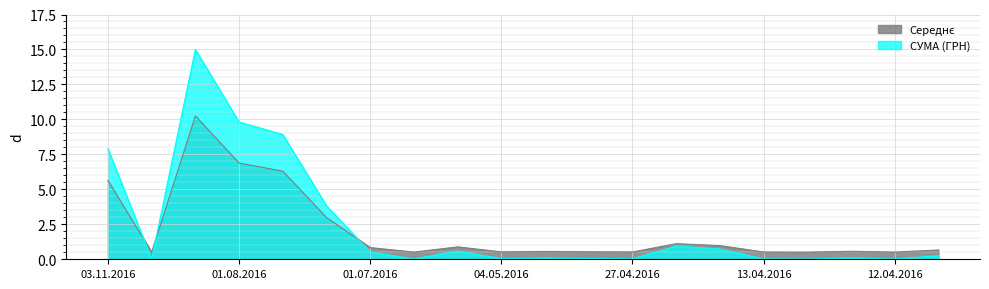

What is the greatest value displayed?

15.0